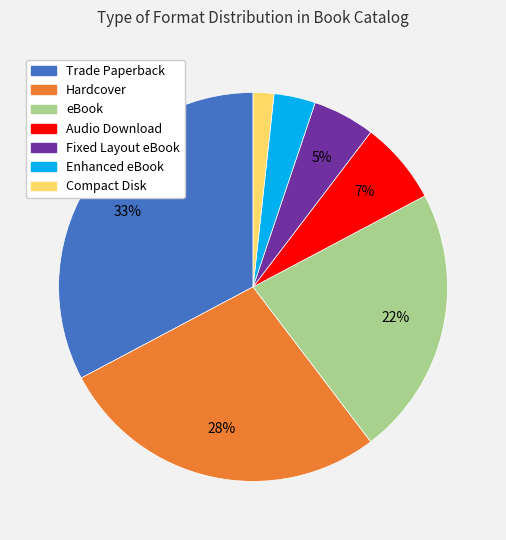

Which has a higher value, Compact Disk or eBook?

eBook